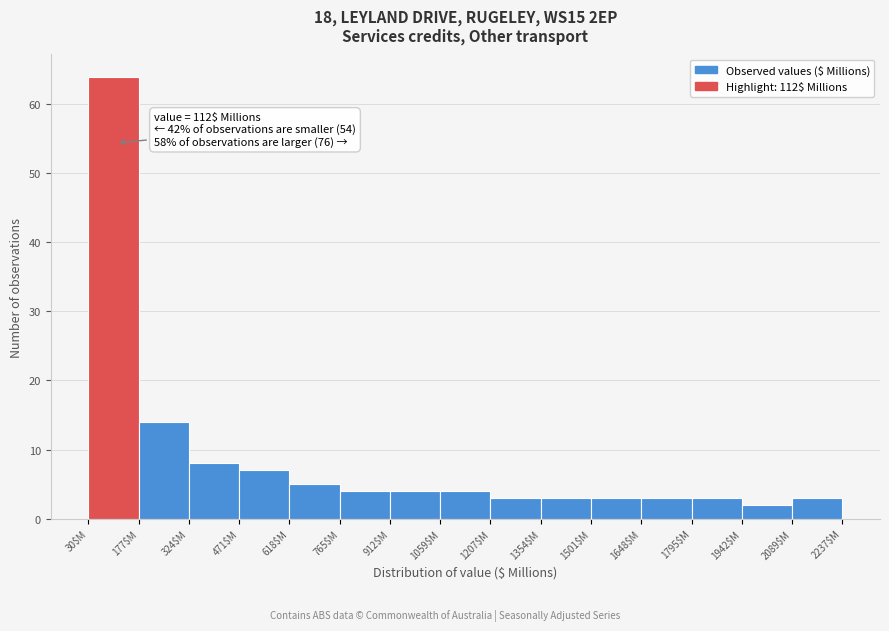

Over which range of the x-axis is the bar tallest?

40 to 180